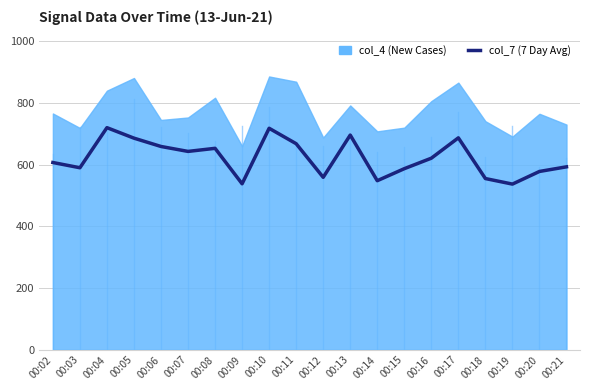

How many values exceed 621?

9